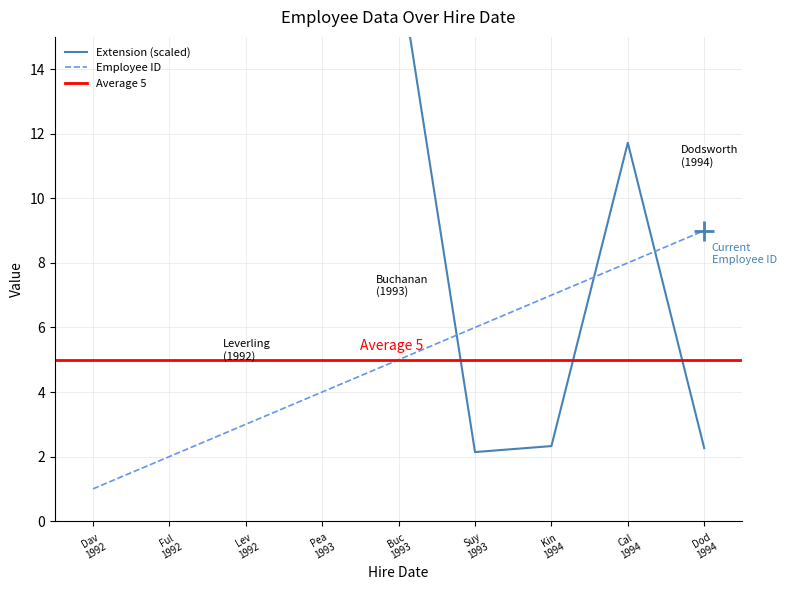

The value of Extension at Pea 1993 is 25.9. True or false?

True